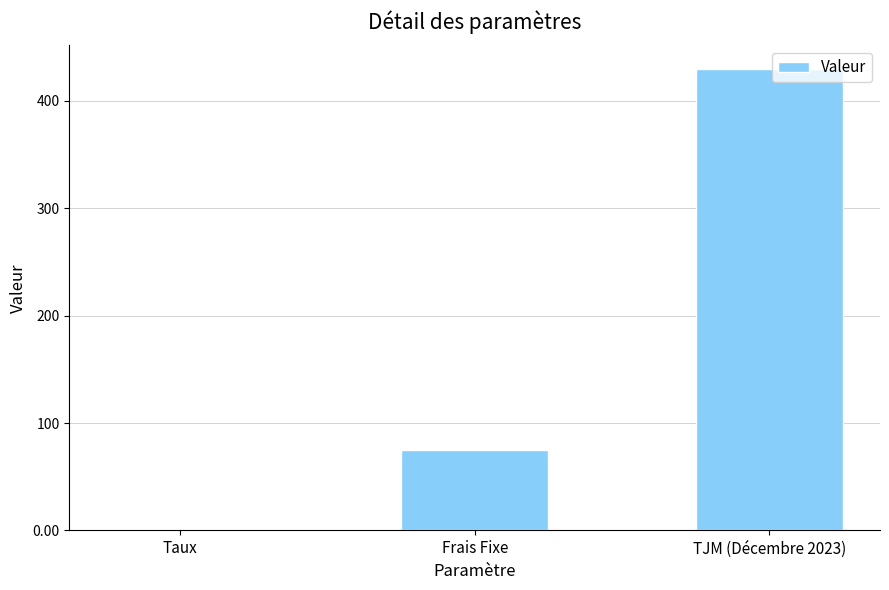

What is the change in value from Taux to TJM (Décembre 2023)?

+429.9